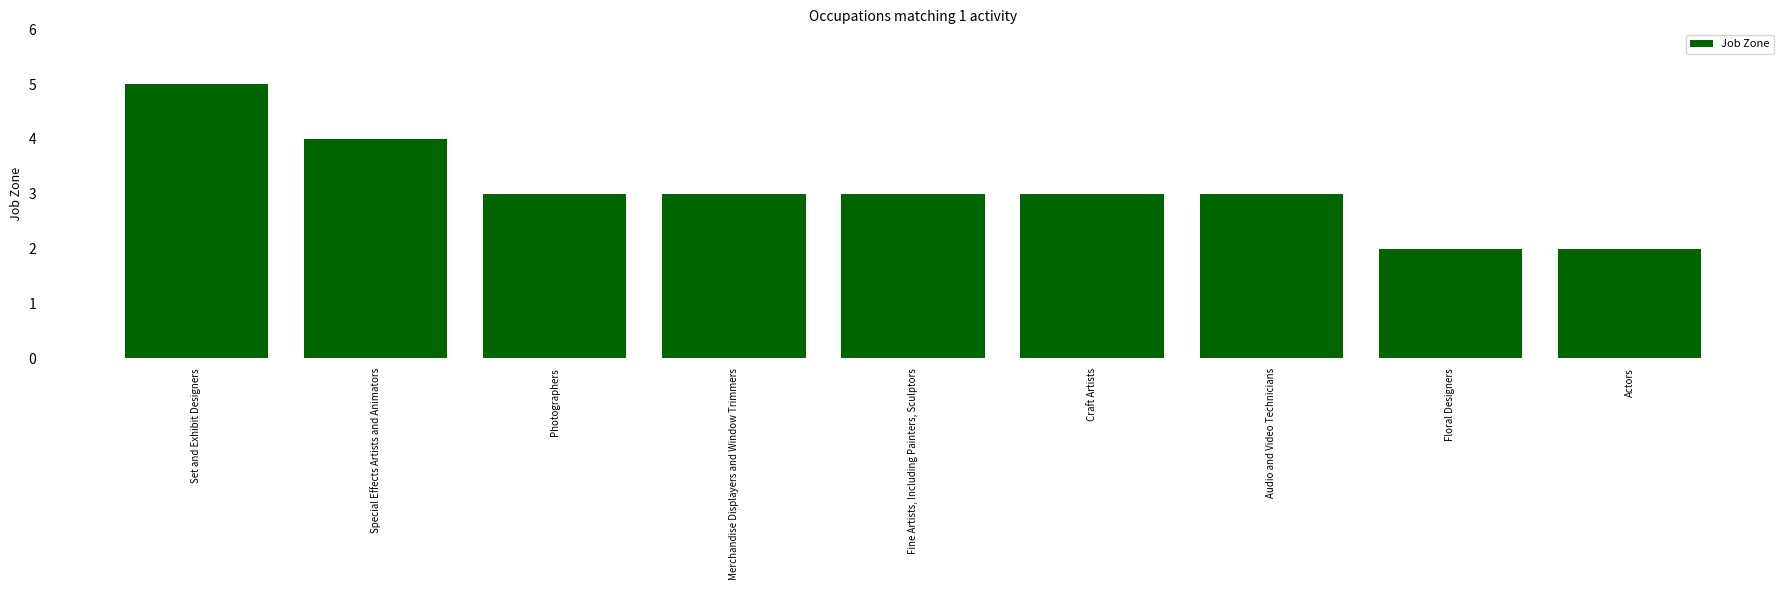

Which category has the highest value across all series?

Set and Exhibit Designers